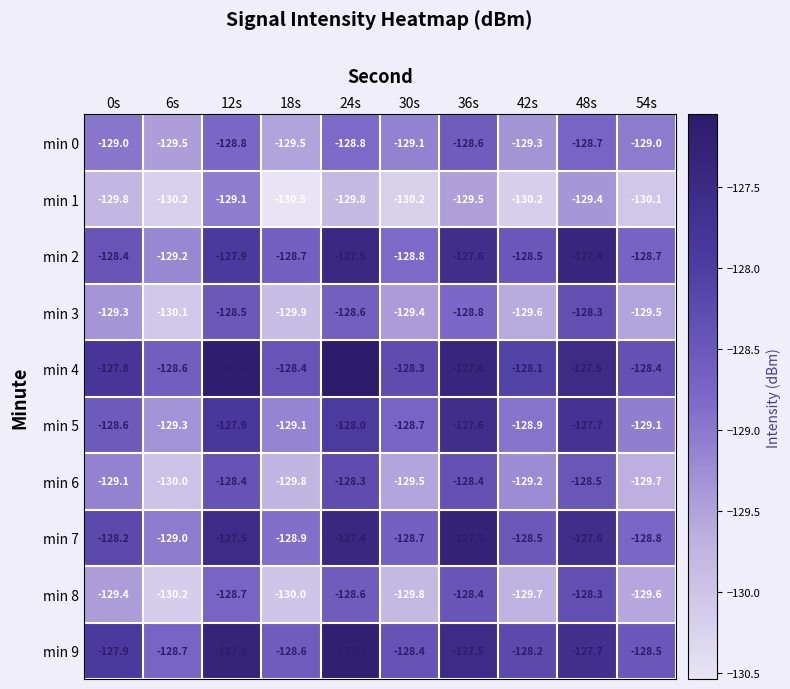

How many series are shown in this chart?

10